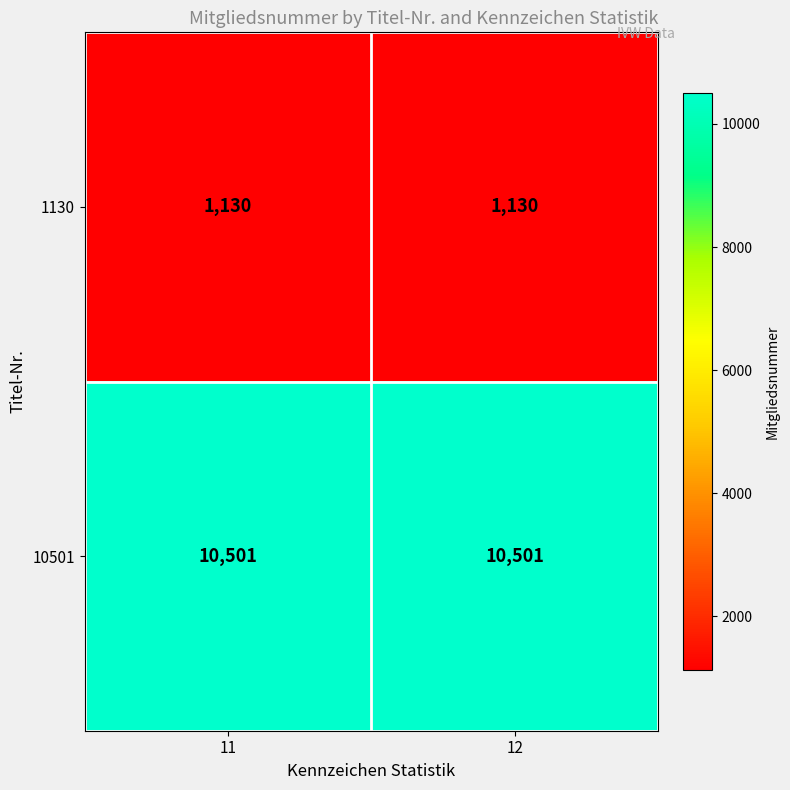

What is the difference between the highest and lowest values at 12?

9371